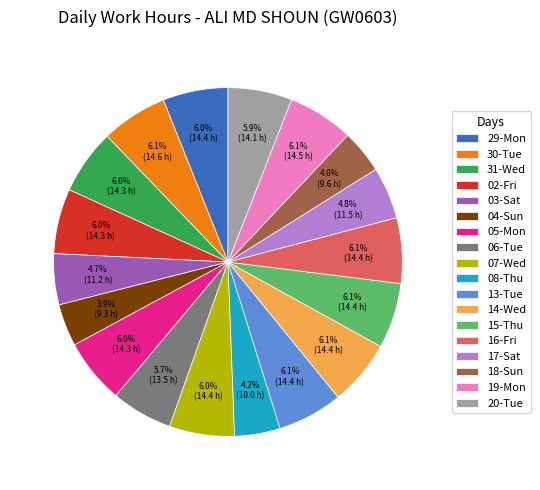

What is the ratio of the value at 18-Sun to the value at 13-Tue?

0.7